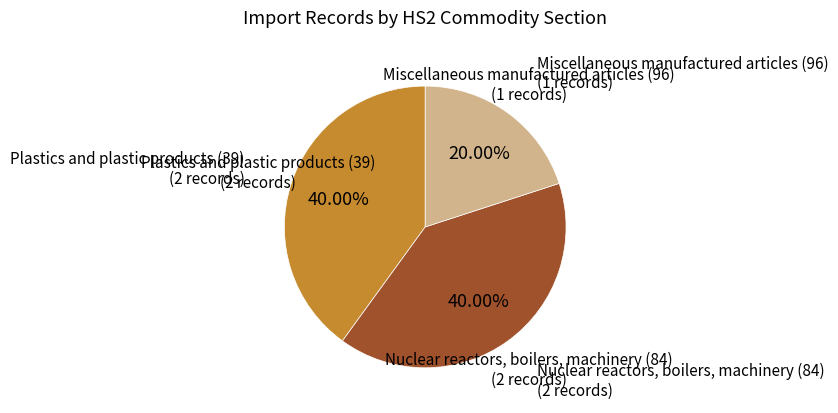

How many slices are in this pie chart?

3